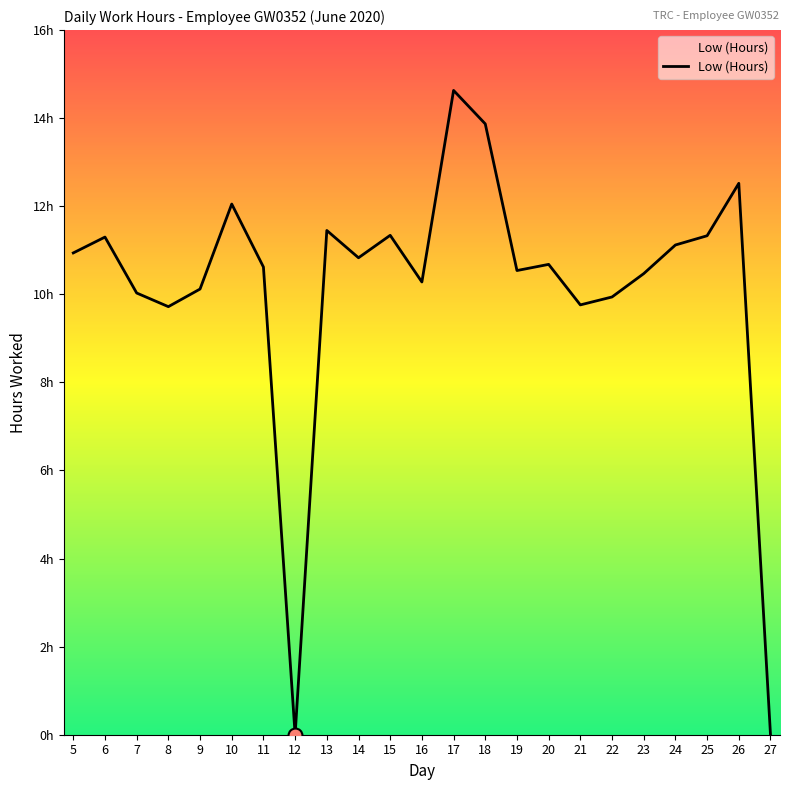

Is this an area chart (filled region under the line)?

Yes